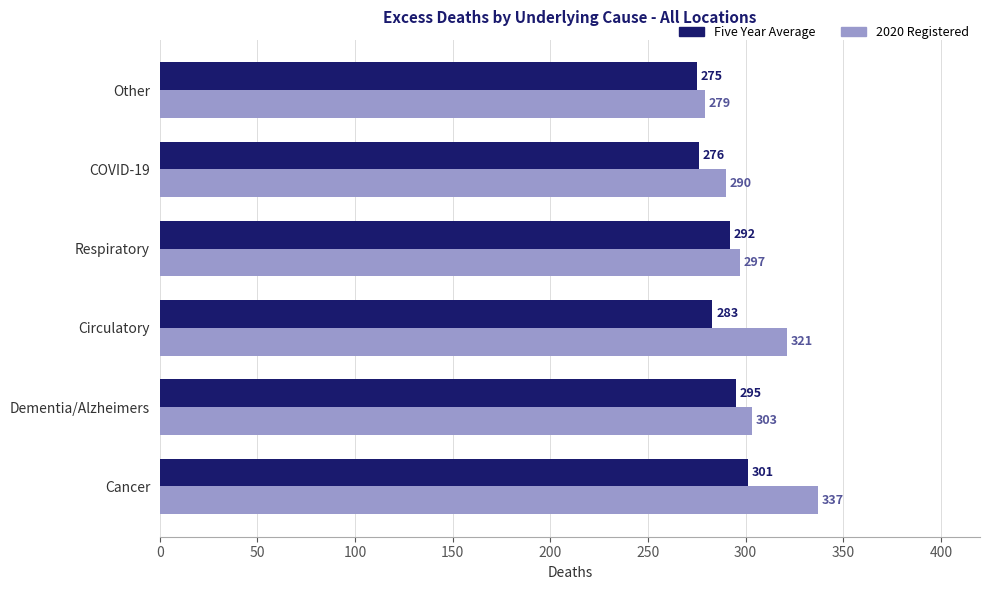

Rank the series by their maximum value, from lowest to highest.

Five Year Average, 2020 Registered